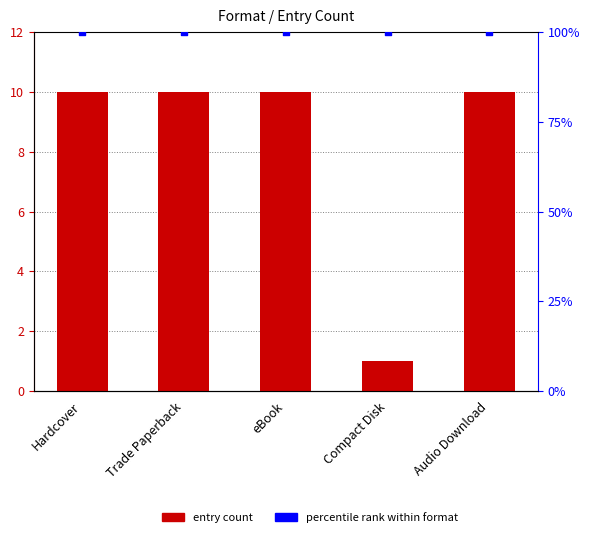

What is the total value across all series at Compact Disk?

13